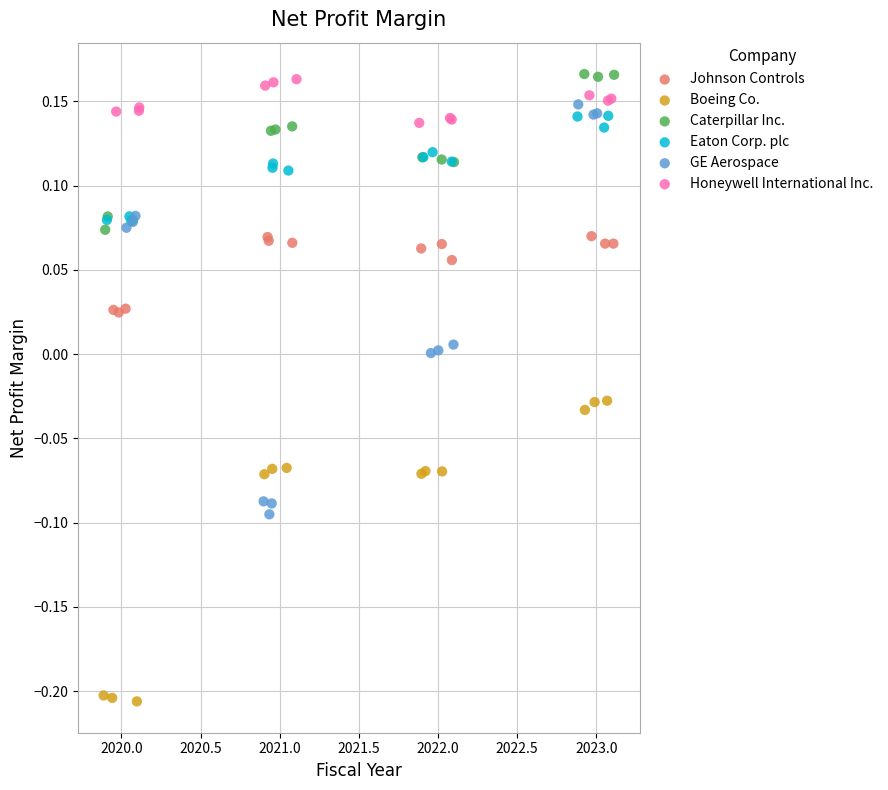

Which series has the widest spread of Y values?

GE Aerospace